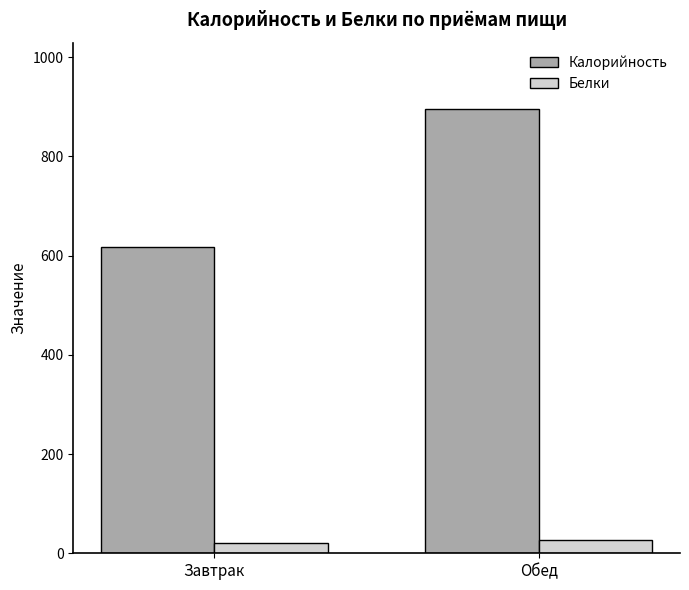

Reading left to right, list all the values displayed in this chart.

Калорийность: Завтрак=616.6	Обед=895.0
Белки: Завтрак=20.2	Обед=27.3